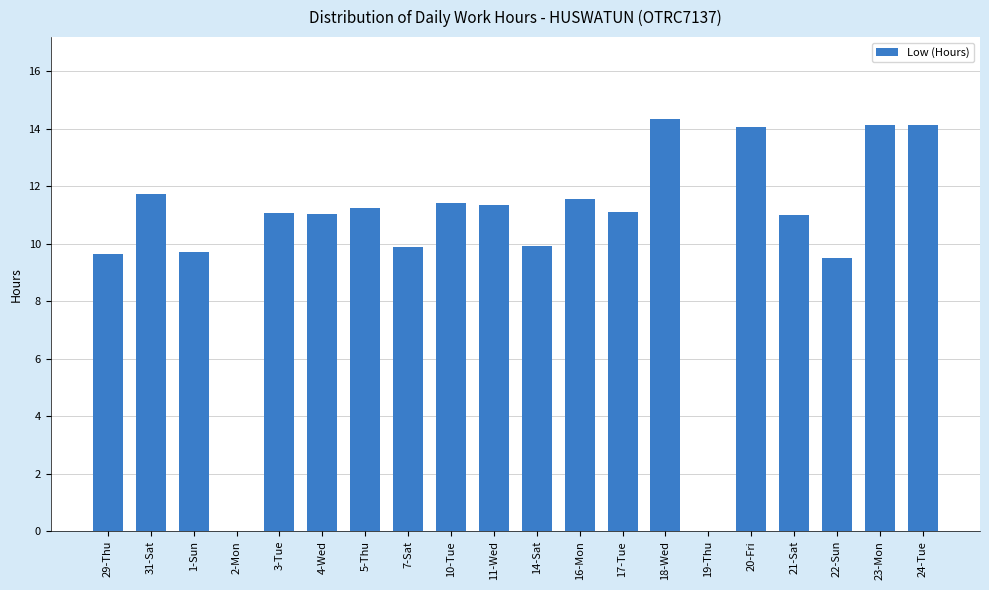

Which category has the highest value across all series?

18-Wed